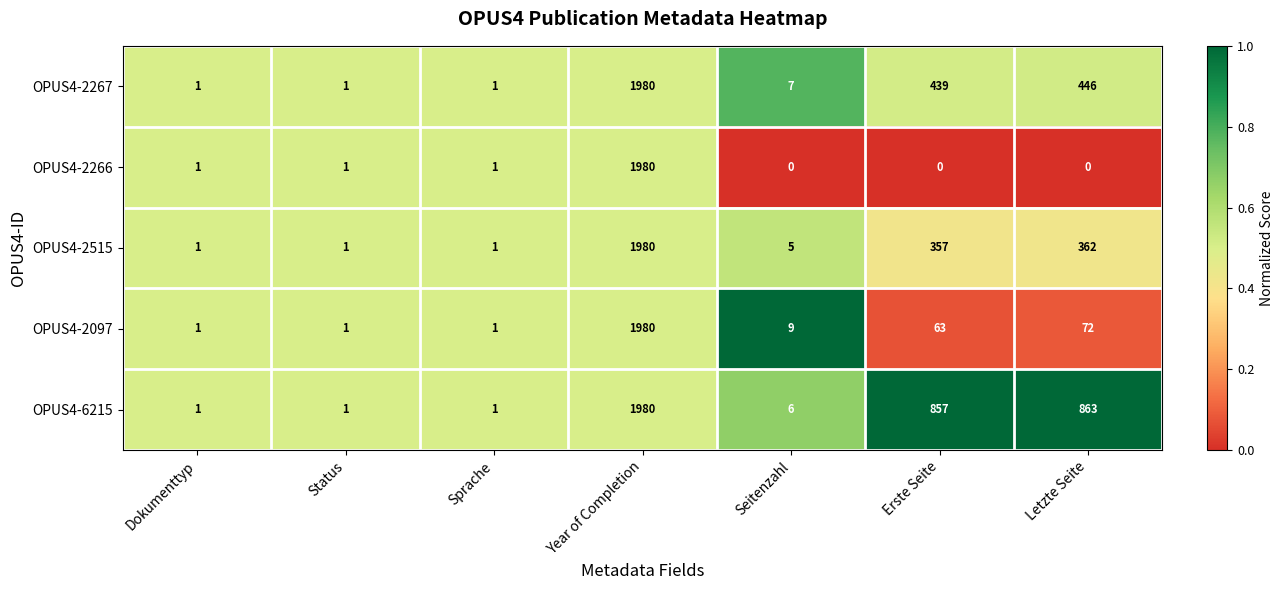

Rank the series at Erste Seite from lowest to highest value.

OPUS4-2266, OPUS4-2097, OPUS4-2515, OPUS4-2267, OPUS4-6215